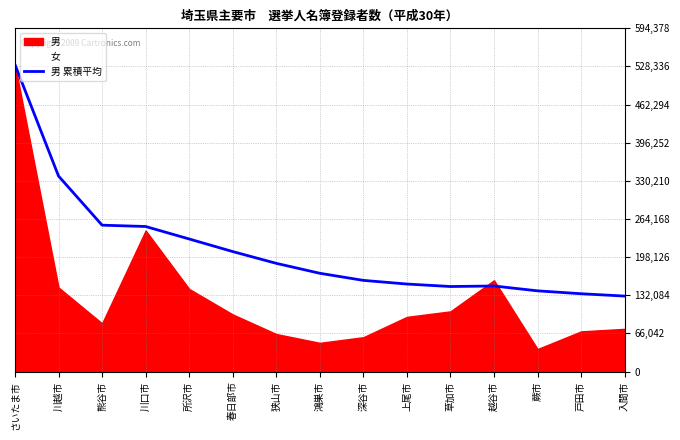

What is the approximate value of 男 累積平均 at 草加市?

147232.3